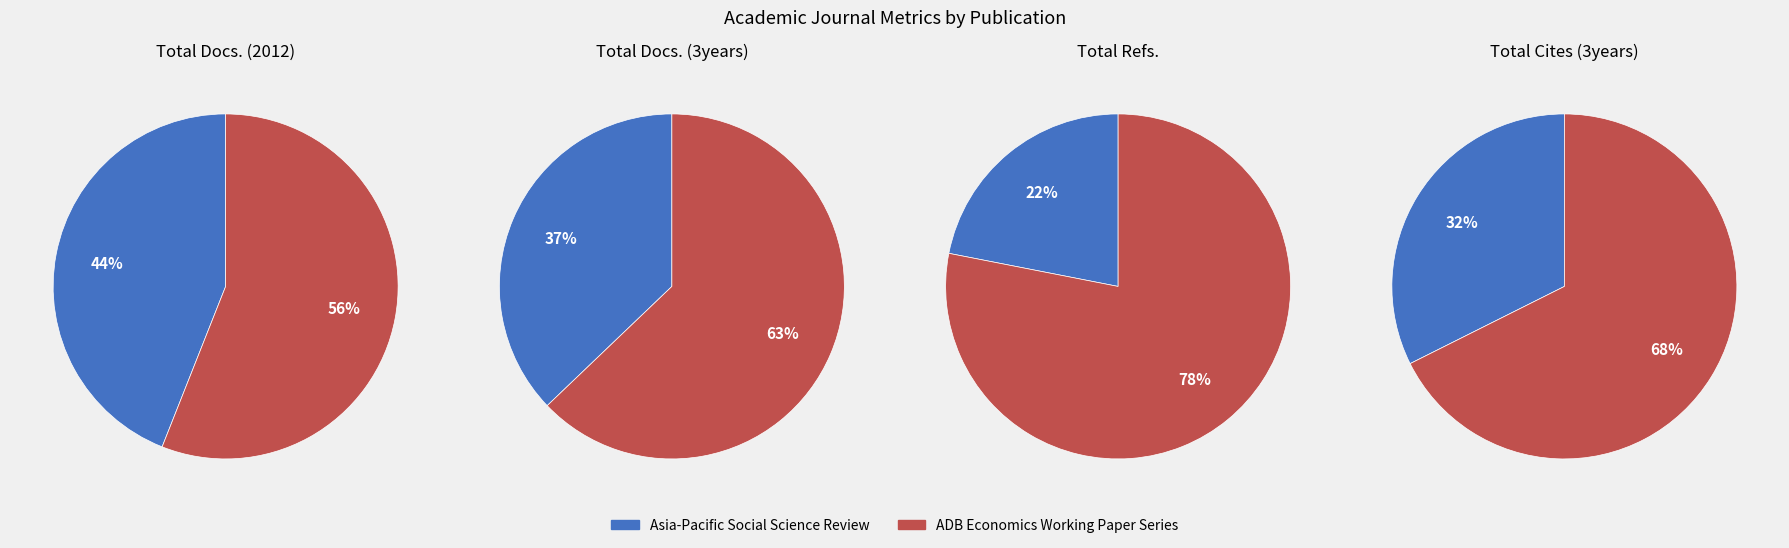

Combined, do Asia-Pacific Social Science Review and ADB Economics Working Paper Series account for over 50%?

Yes